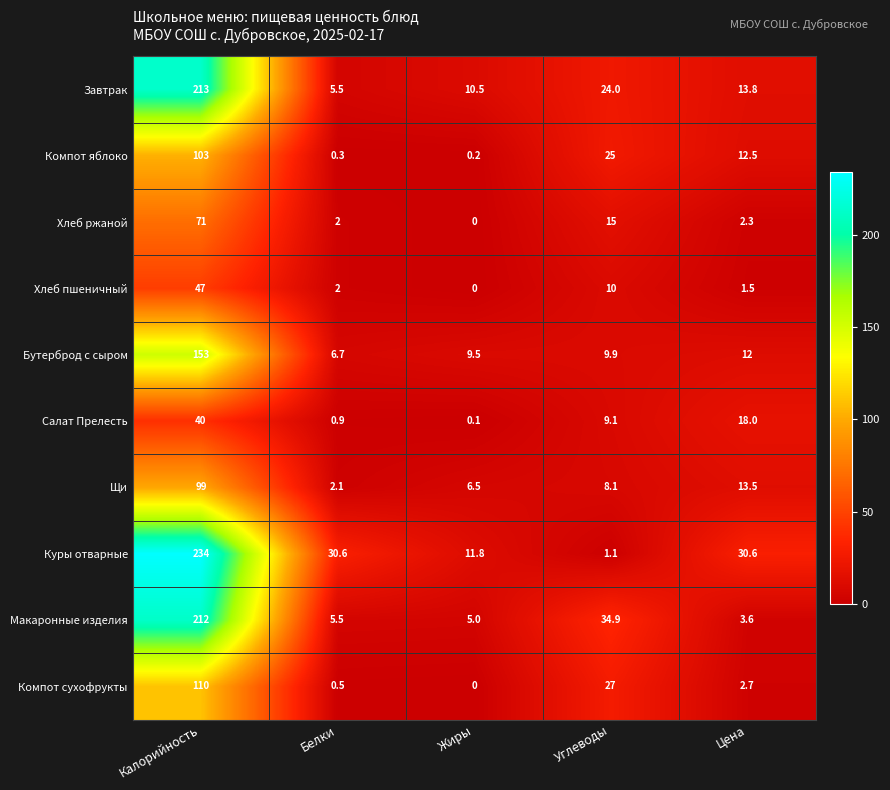

What is the approximate value of Хлеб пшеничный at Белки?

2.0